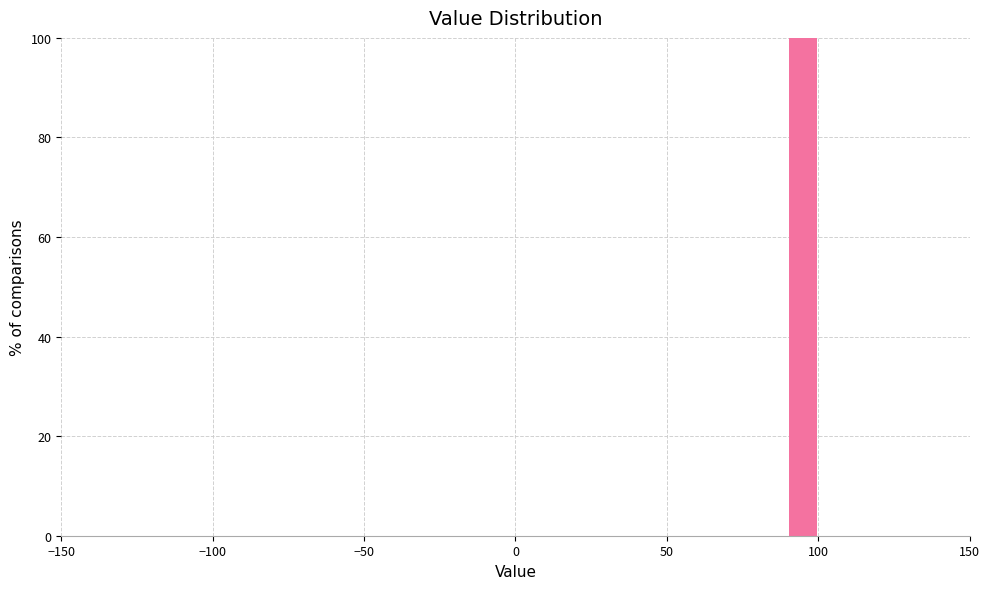

Around what value on the x-axis is the tallest bar? Give the approximate position of its centre, as read against the axis.

95